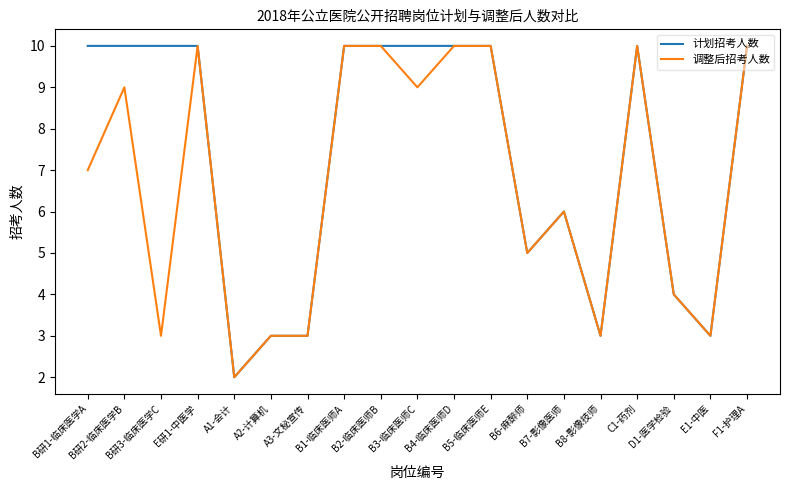

How many lines are shown in the chart?

2